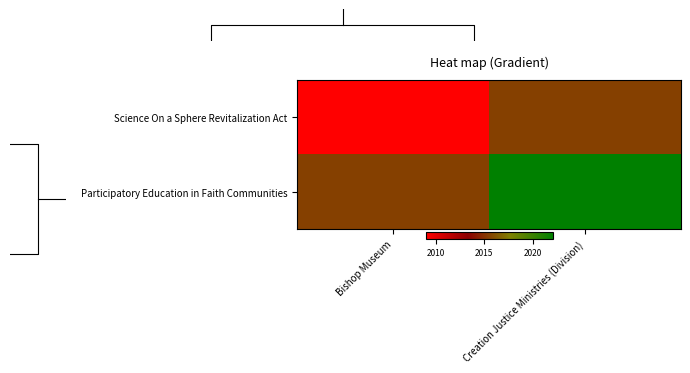

How many values in the Science On a Sphere Revitalization Act series exceed 2015?

1